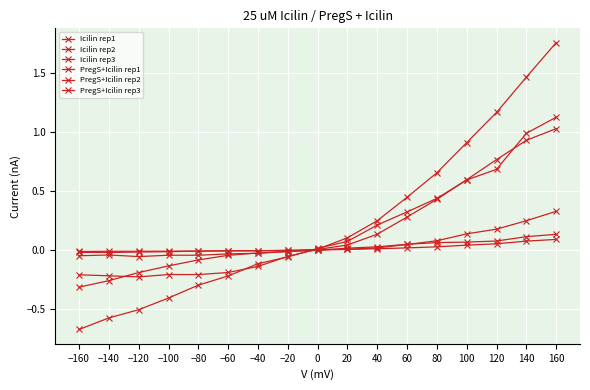

How many interior local peaks does the Icilin rep1 series have?

2